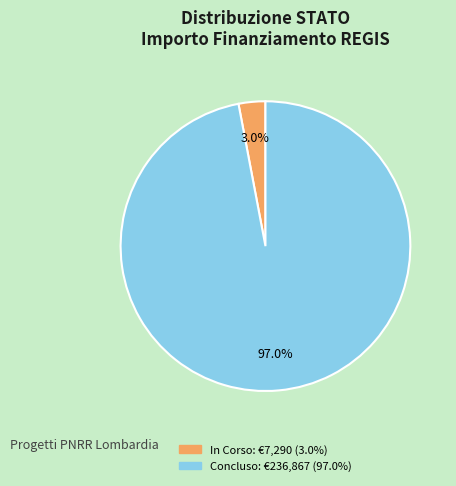

Which has a higher value, In Corso or Concluso?

Concluso